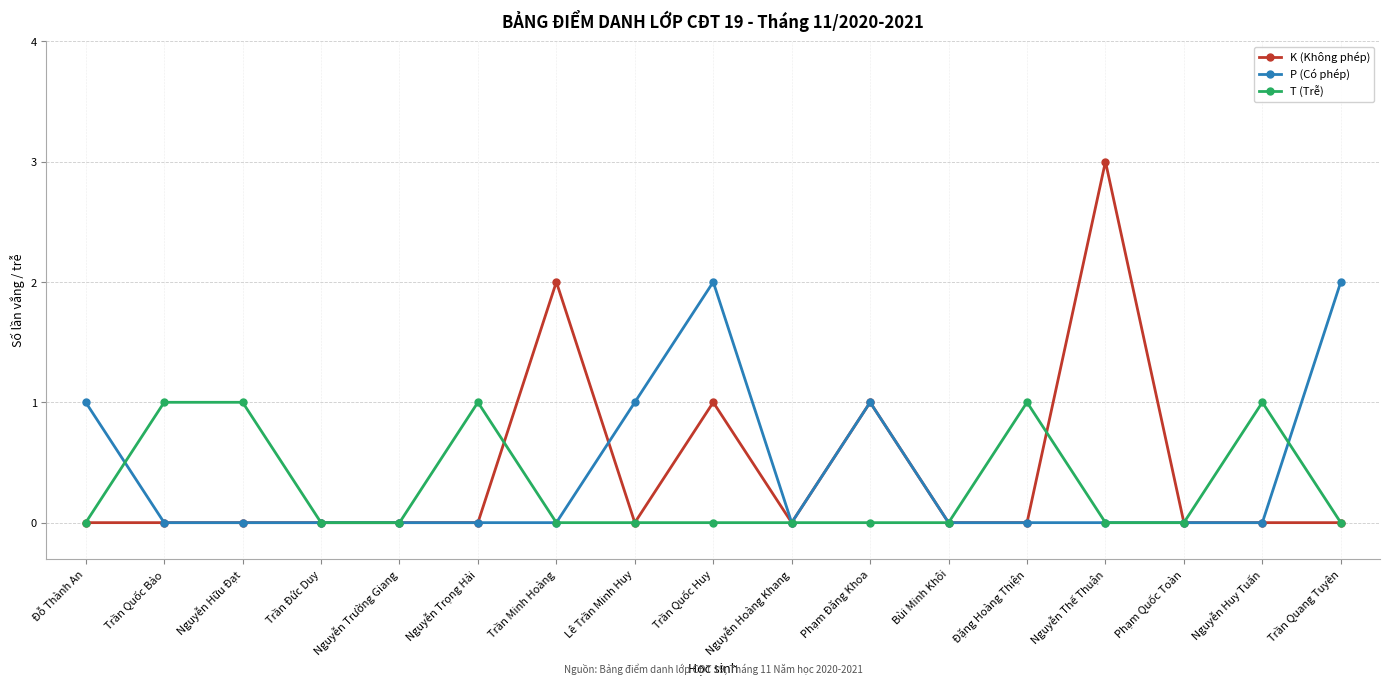

Reading right to left, list all the values displayed in this chart.

K (Không phép): 0	0	0	3	0	0	1	0	1	0	2	0	0	0	0	0	0
P (Có phép): 2	0	0	0	0	0	1	0	2	1	0	0	0	0	0	0	1
T (Trễ): 0	1	0	0	1	0	0	0	0	0	0	1	0	0	1	1	0